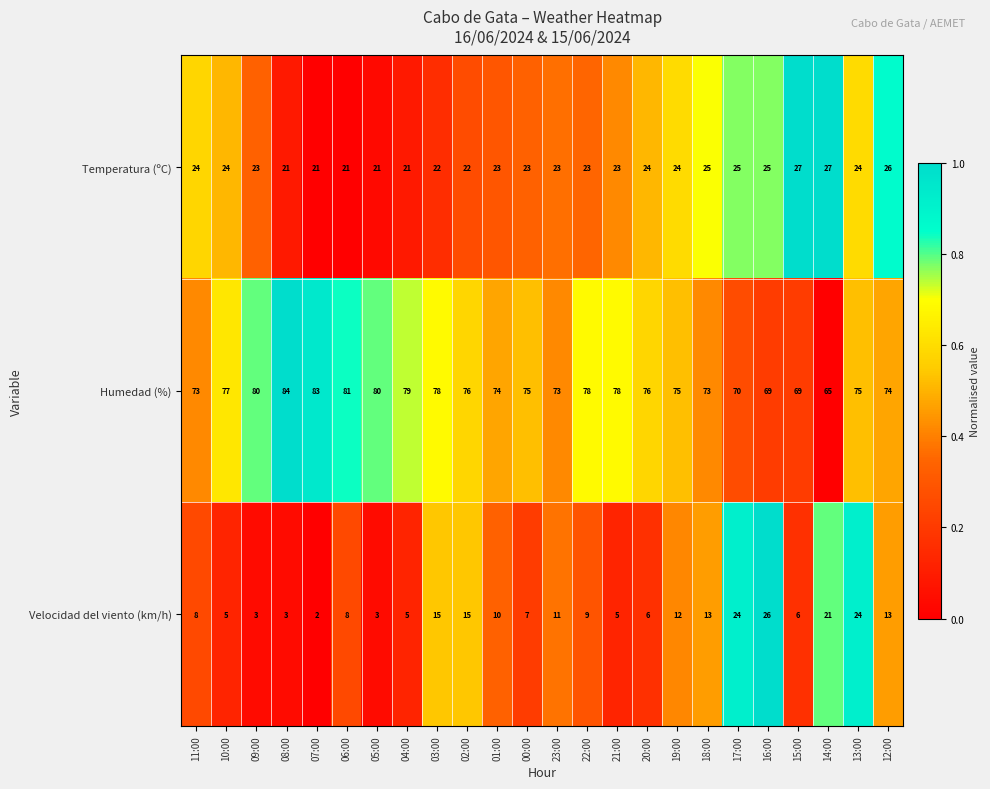

List the series in order of their peak value, highest first.

Humedad (%), Temperatura (ºC), Velocidad del viento (km/h)